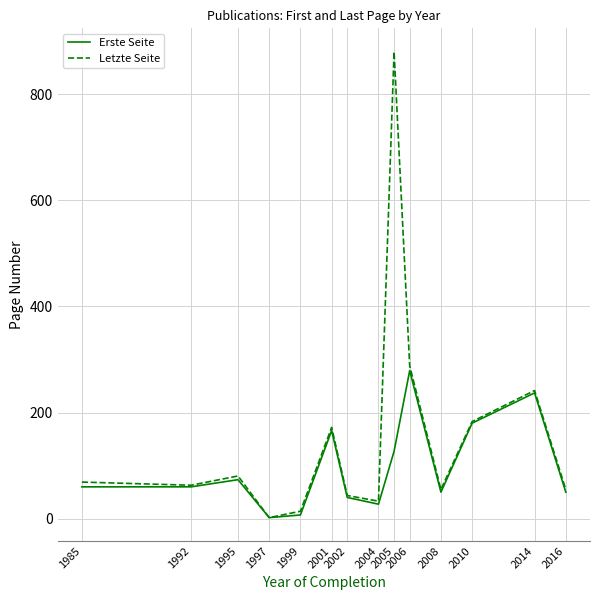

List the series in order of their peak value, highest first.

Letzte Seite, Erste Seite